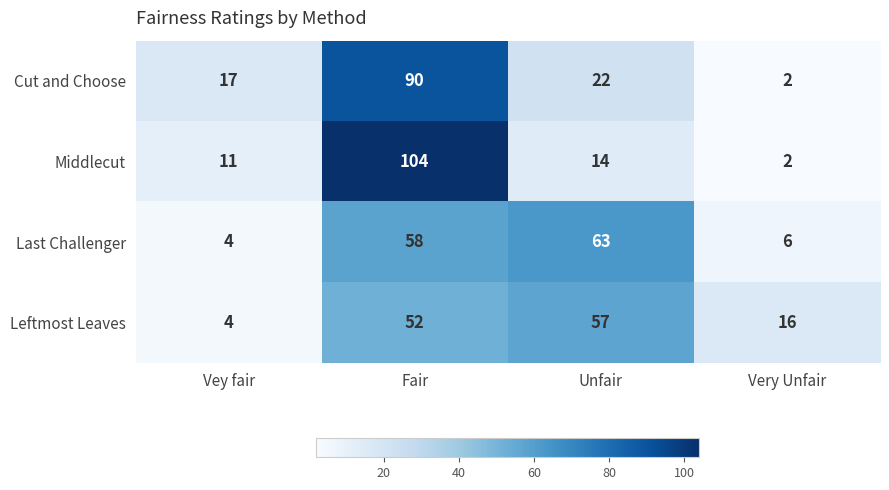

True or false: Middlecut has a value of 25 at Unfair.

False